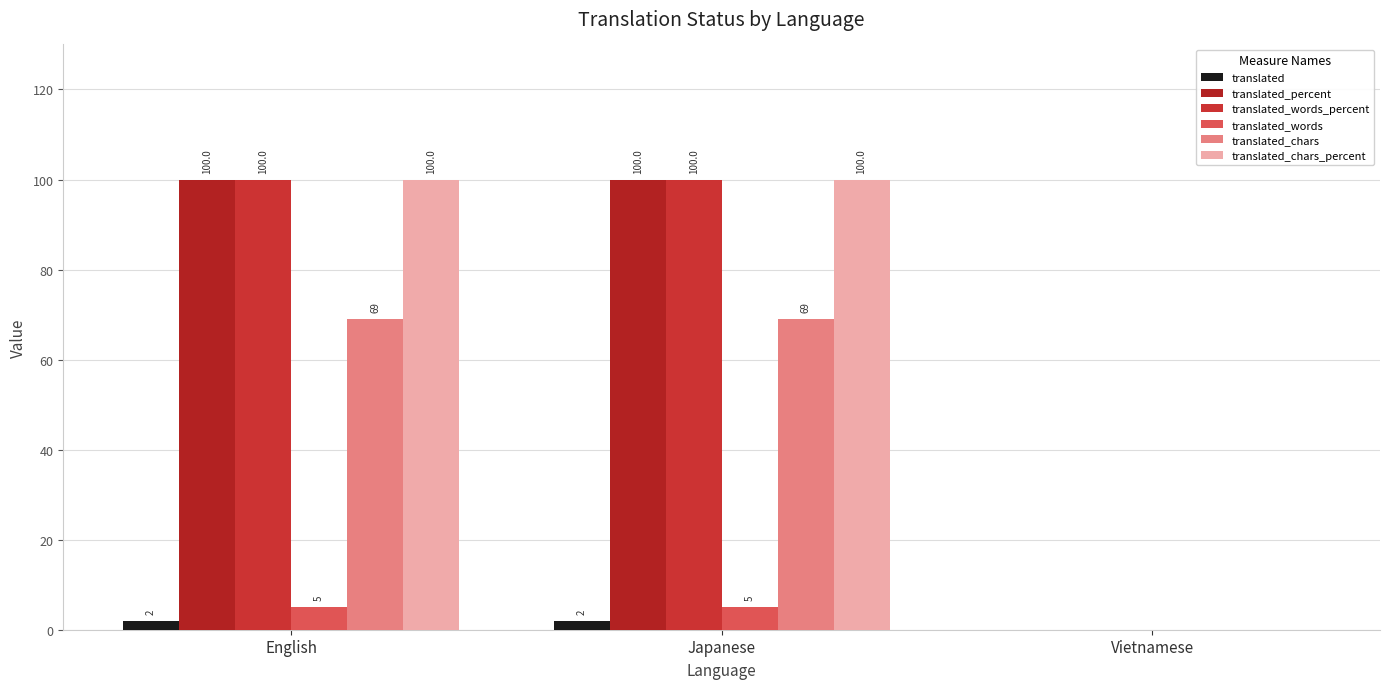

What is the difference between the translated_chars values at Vietnamese and Japanese?

69